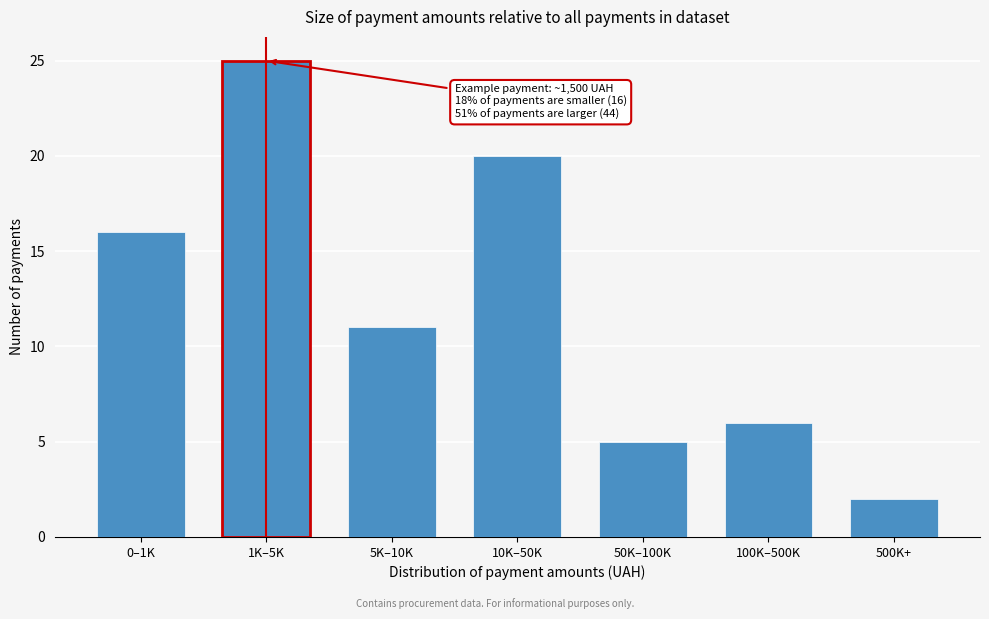

Reading left to right, list all the values displayed in this chart.

16	25	11	20	5	6	2